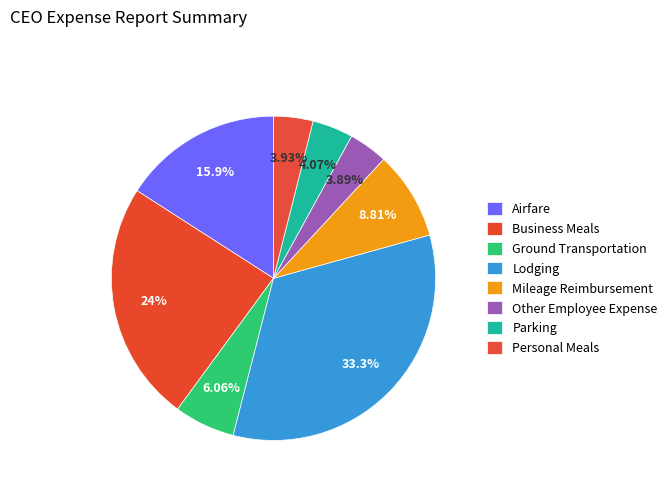

True or false: Personal Meals accounts for 11% of the total.

False